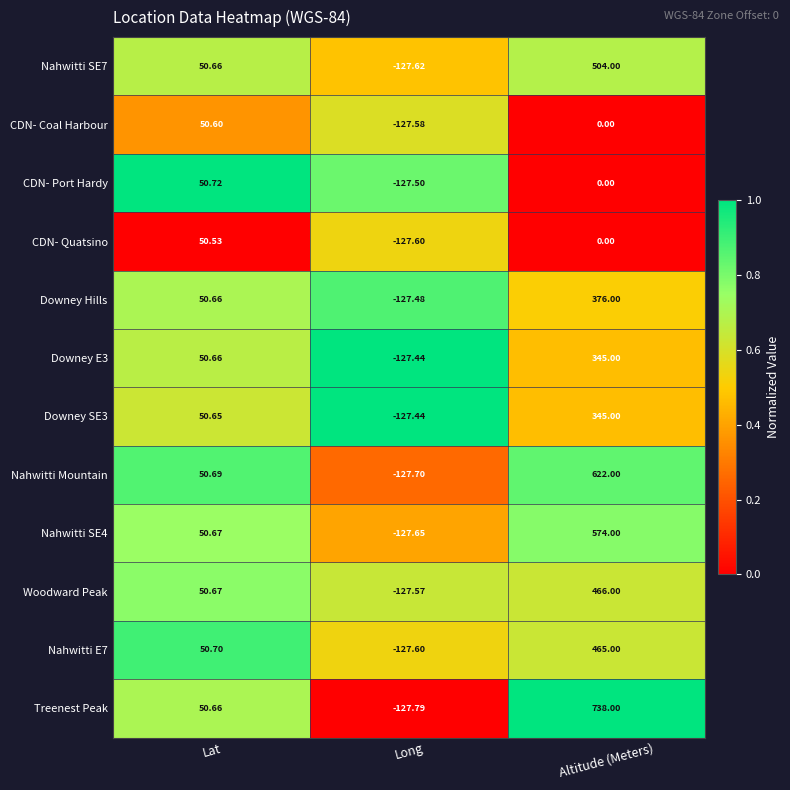

At which category is the sum across all series the highest?

Altitude (Meters)